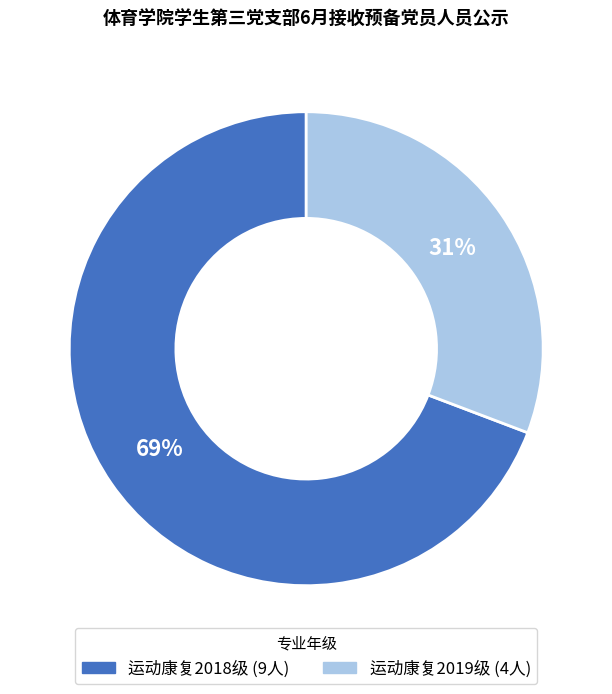

Is it true that 运动康复2019级 is 31% of the pie?

True